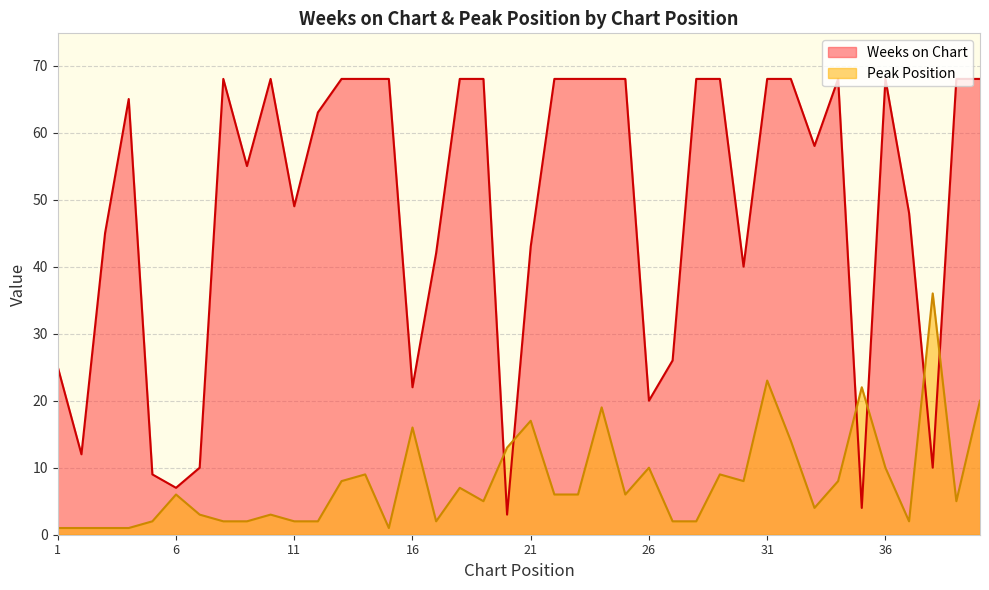

What is the average value of the Peak Position series?

8